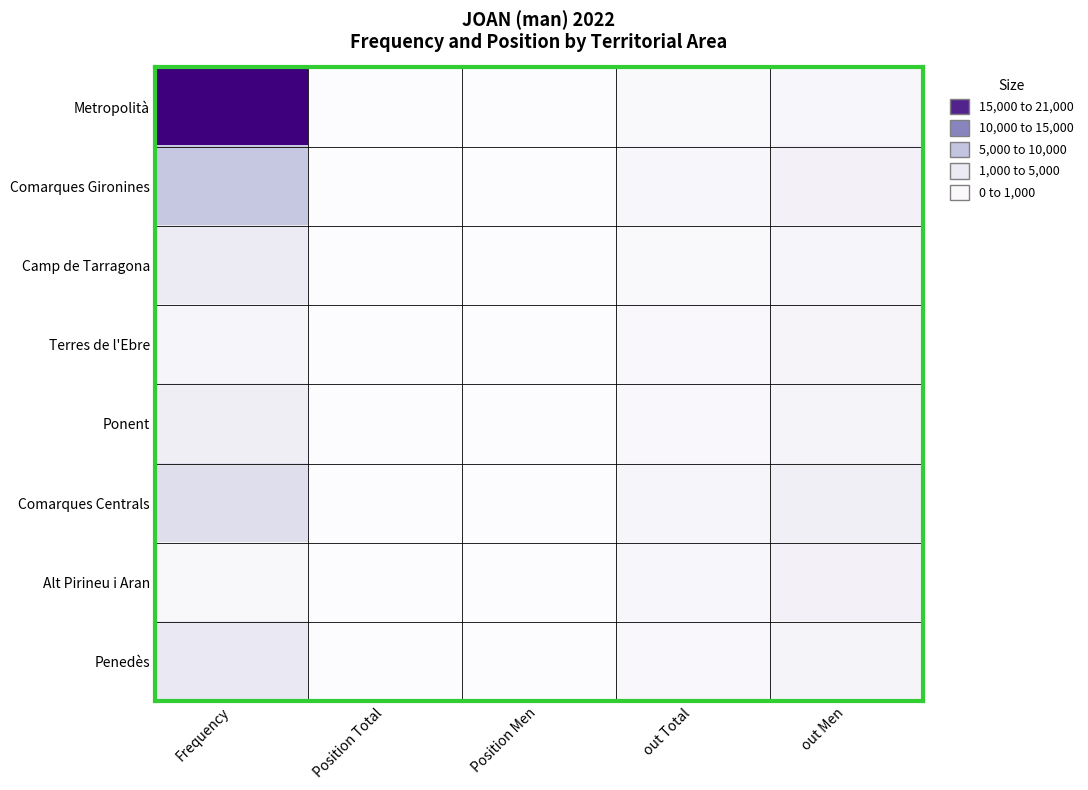

At how many categories does at least one series exceed 16543?

1